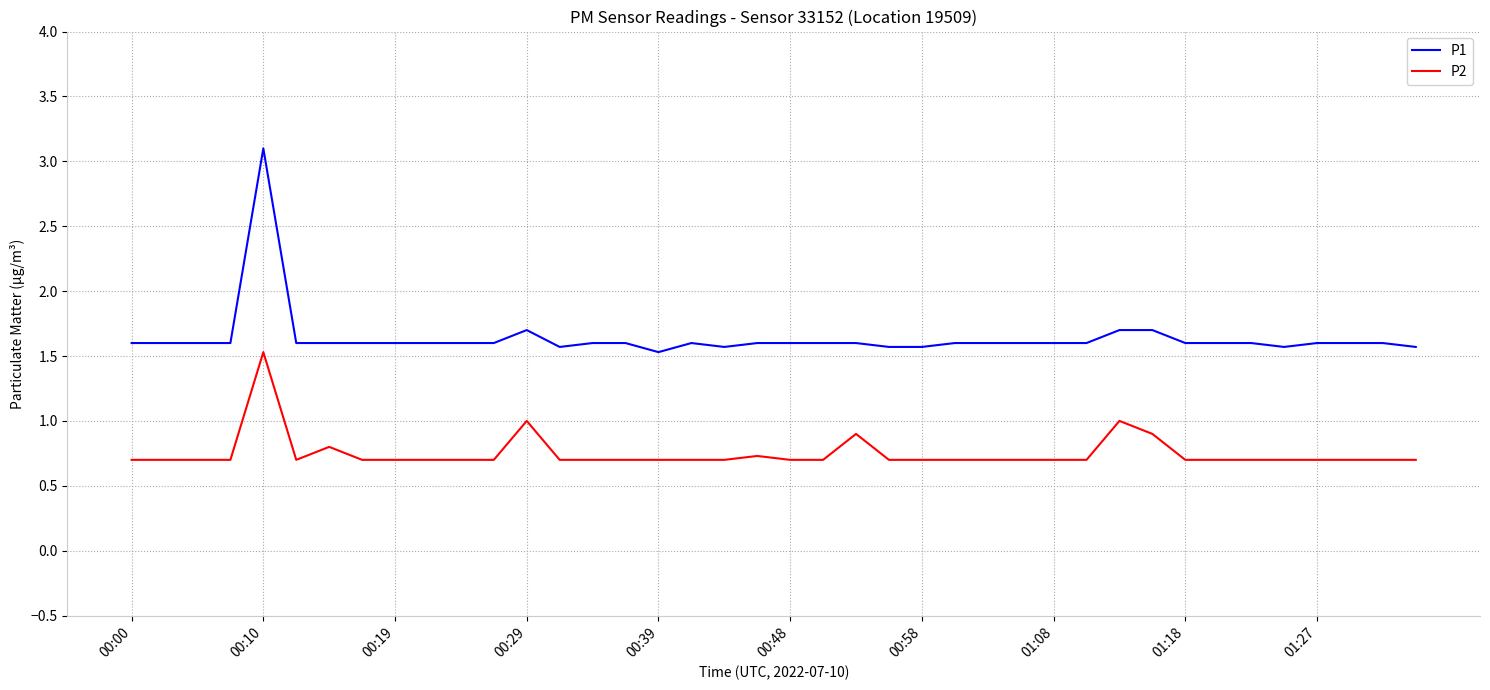

Which series has the widest spread of values?

P1